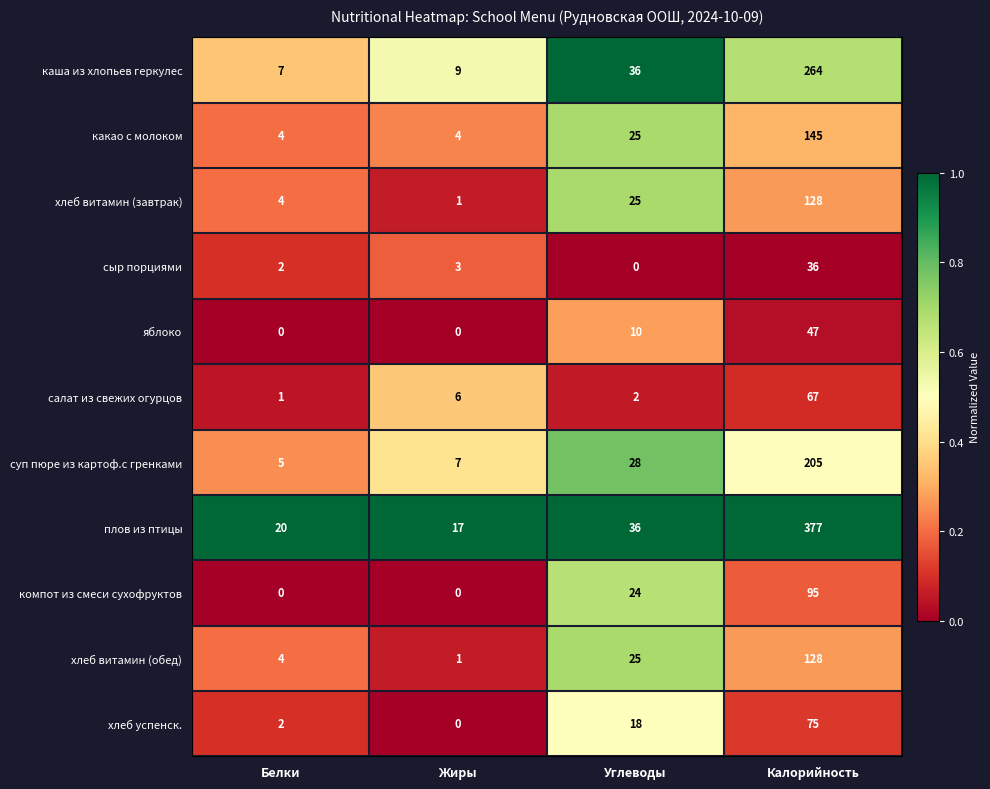

Which series has the largest range (max minus min)?

плов из птицы